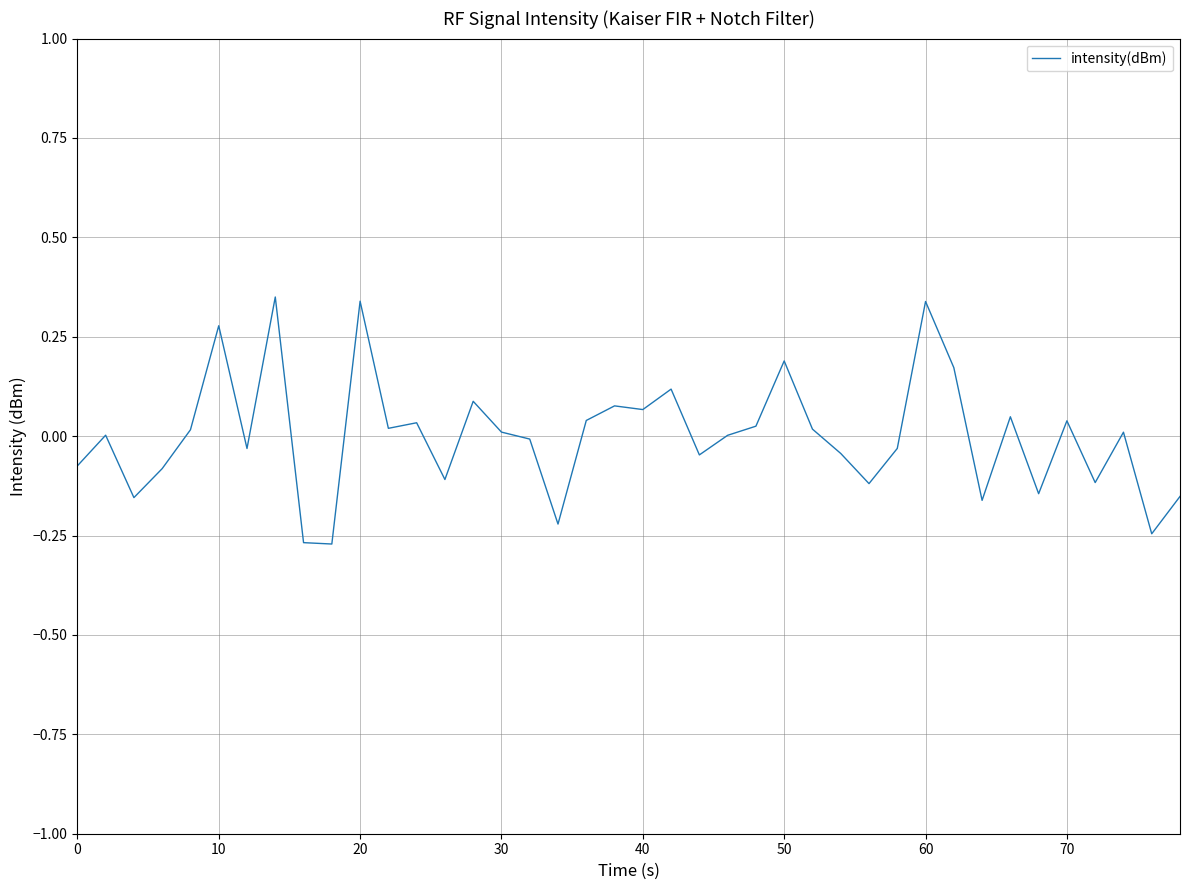

What is the difference between the maximum and minimum values?

0.6